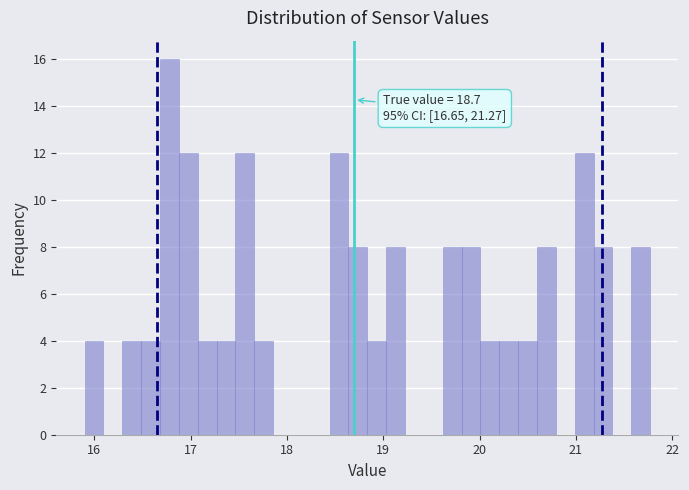

Around what value on the x-axis is the tallest bar? Give the approximate position of its centre, as read against the axis.

16.8